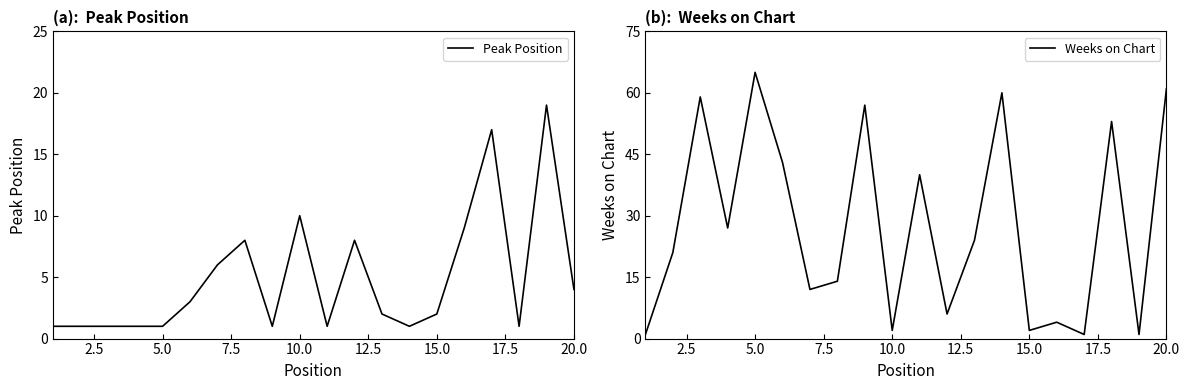

Reading left to right, transcribe all the data shown in this chart.

Peak Position: 1	1	1	1	1	3	6	8	1	10	1	8	2	1	2	9	17	1	19	4
Weeks on Chart: 1	21	59	27	65	43	12	14	57	2	40	6	24	60	2	4	1	53	1	61